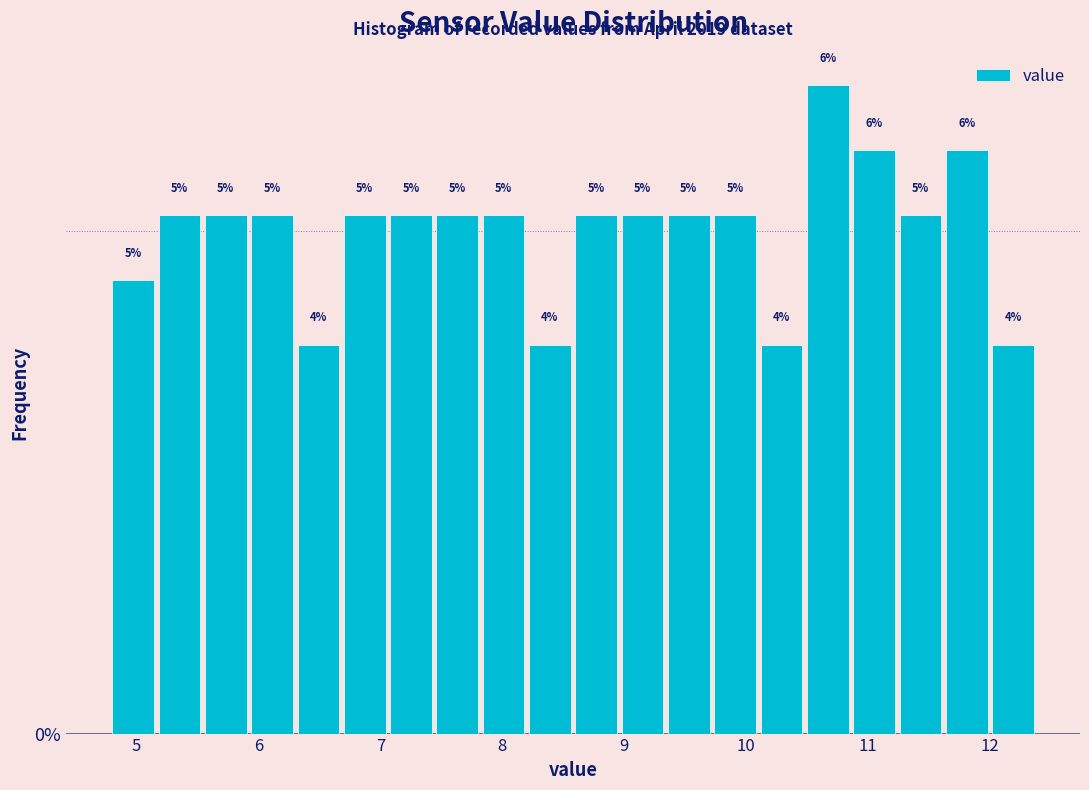

Around what value on the x-axis is the tallest bar? Give the approximate position of its centre, as read against the axis.

10.7